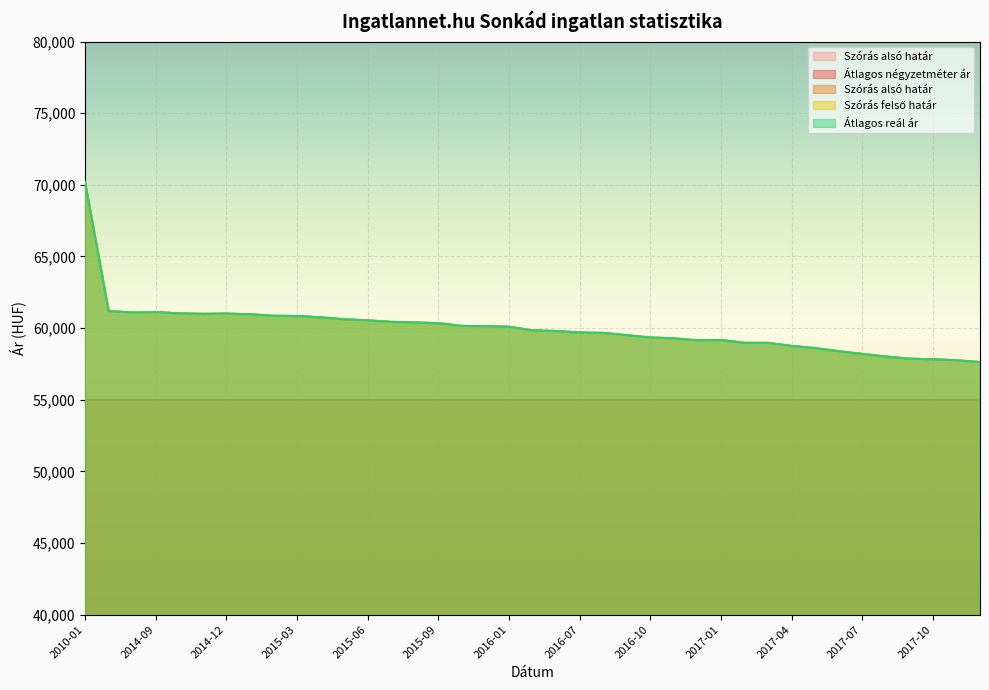

True or false: Szórás alsó határ and Szórás felső határ intersect in this chart.

False